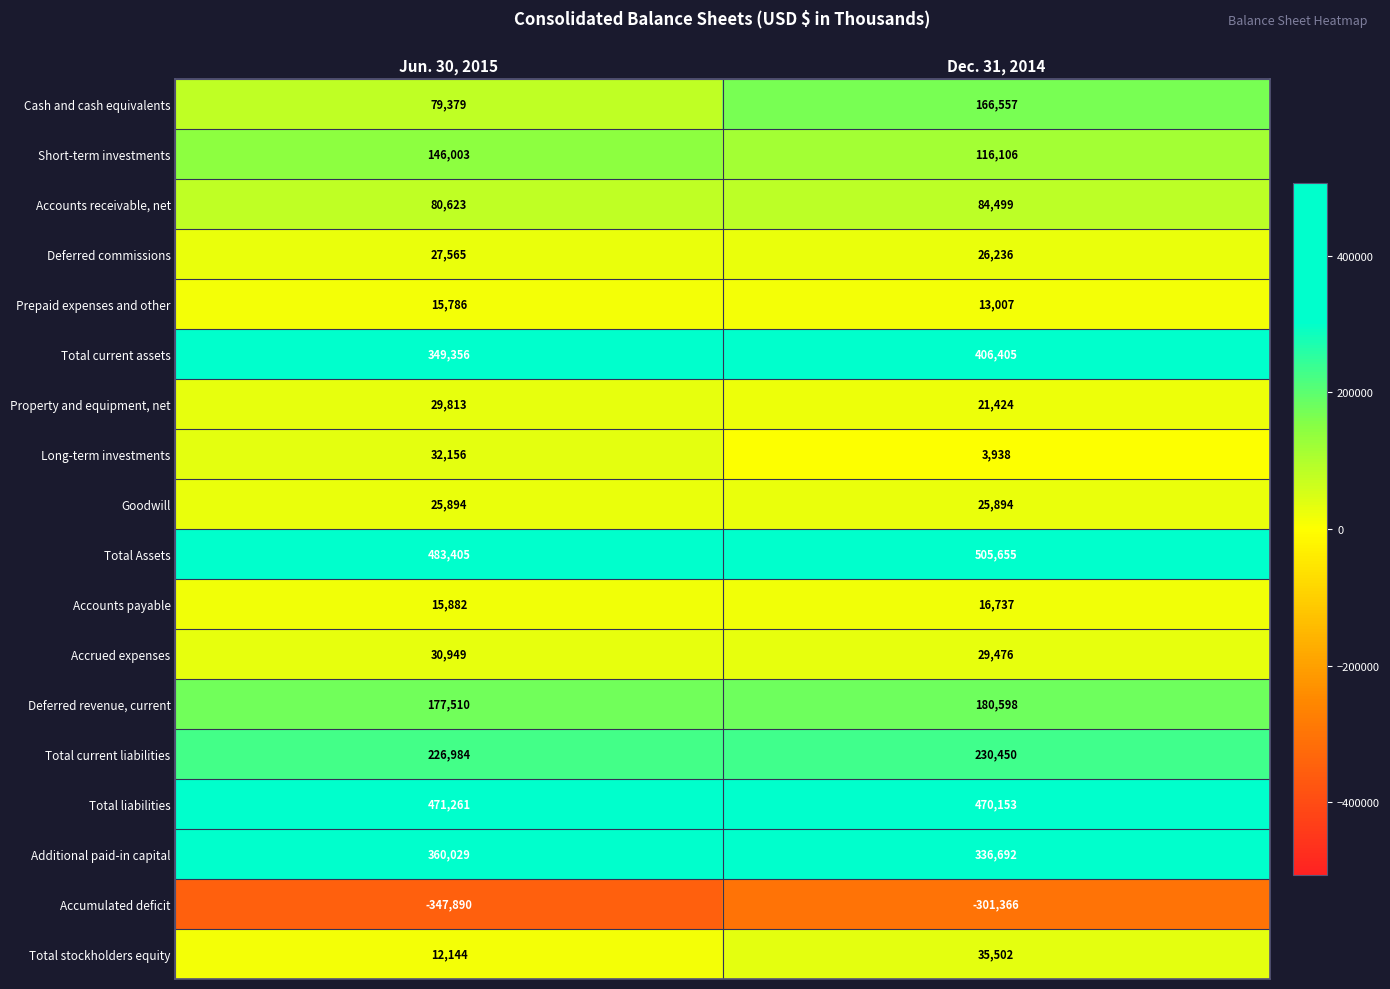

Where is Additional paid-in capital nearest to the value 348360?

Dec. 31, 2014